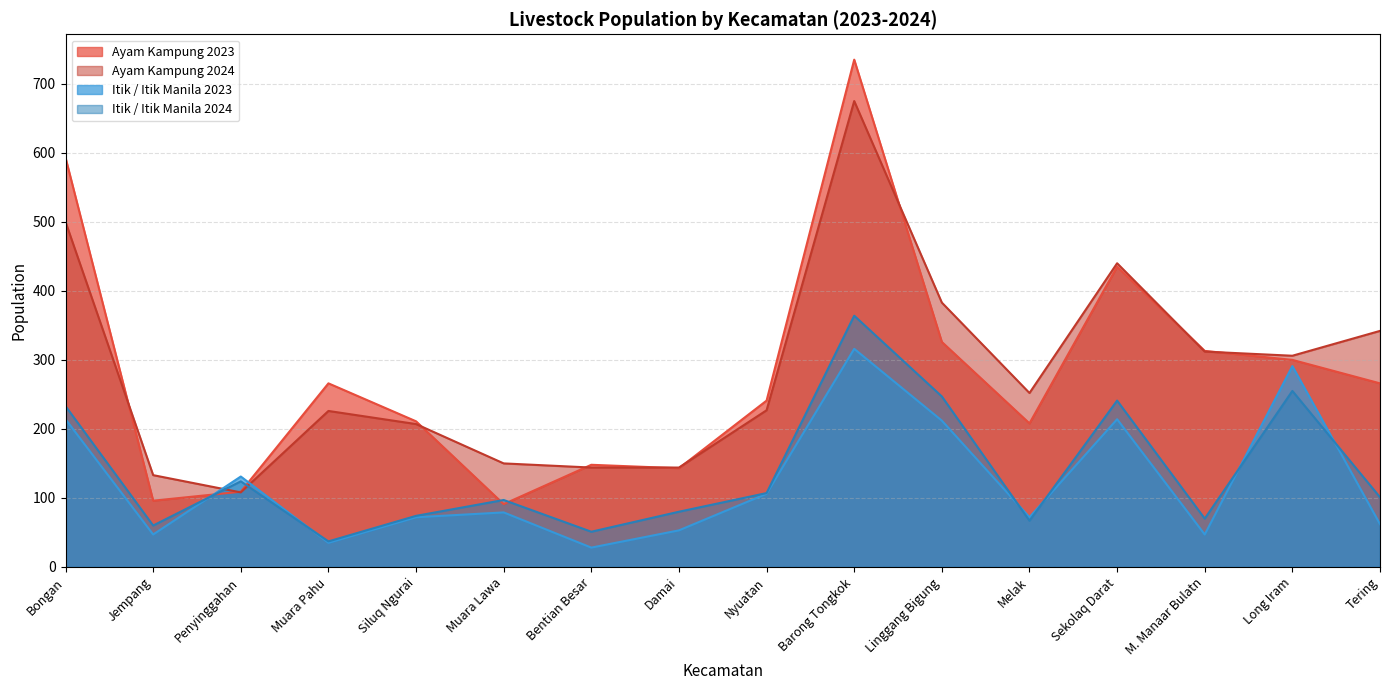

What is the difference between the second highest and minimum values in the Itik / Itik Manila 2023 series?

263